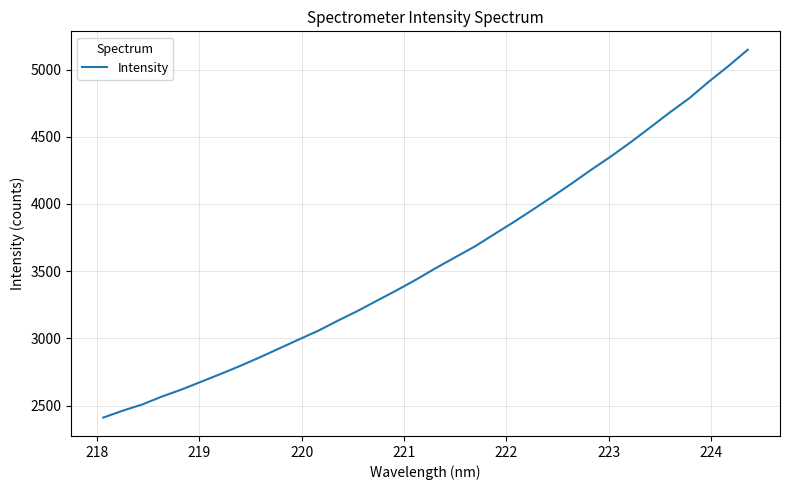

What is the maximum value shown in the chart?

5147.9